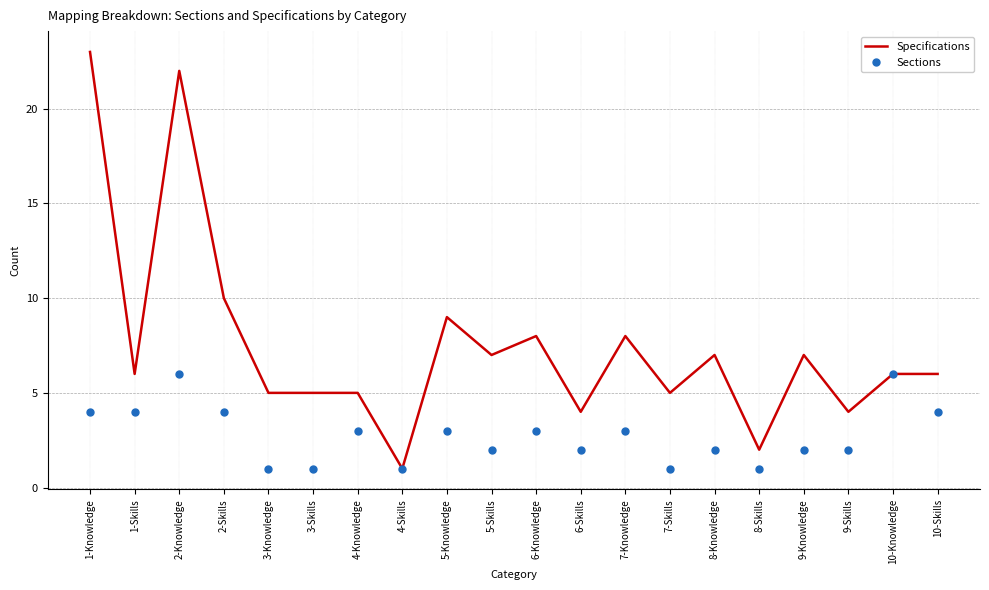

Which series has the largest total across all categories?

Specifications